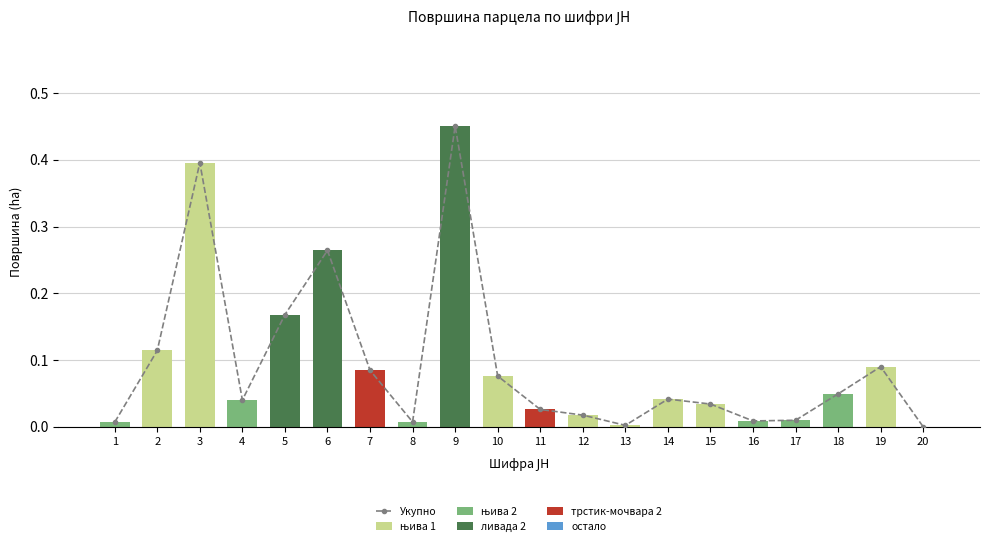

At how many categories does at least one series exceed 0?

19